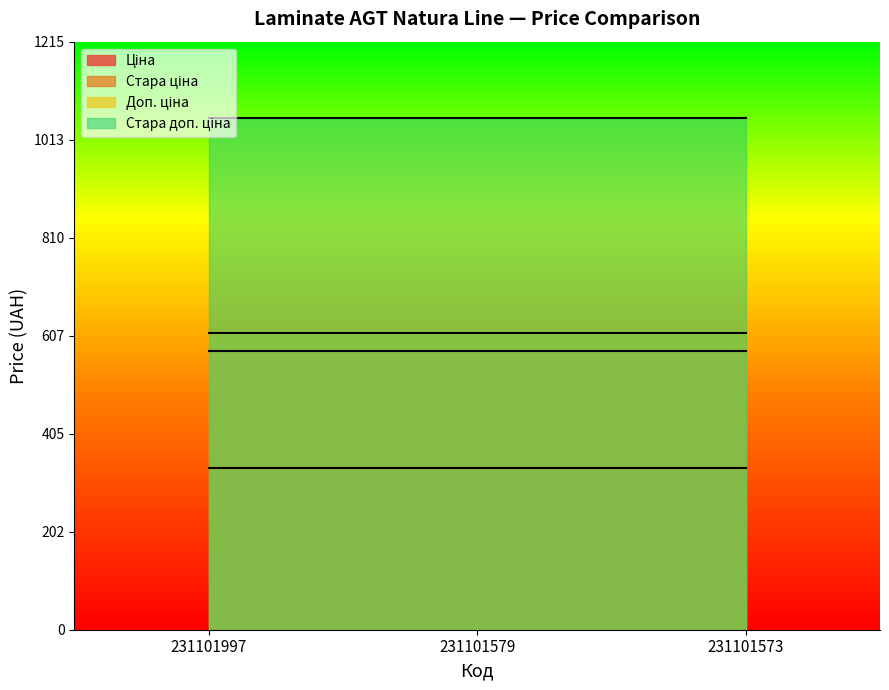

How many data points does each series have?

3